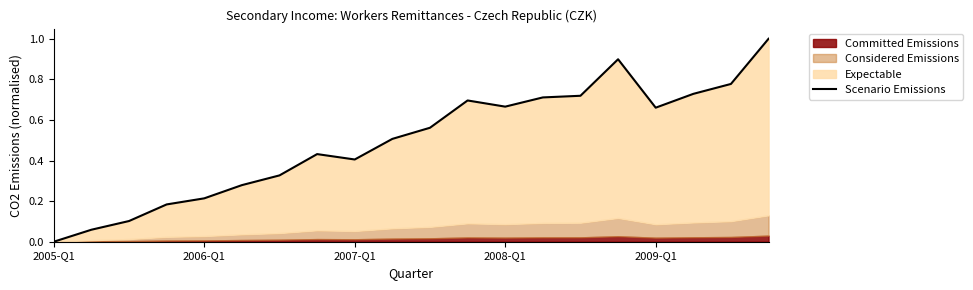

Between 18 and 9, which is larger?

18